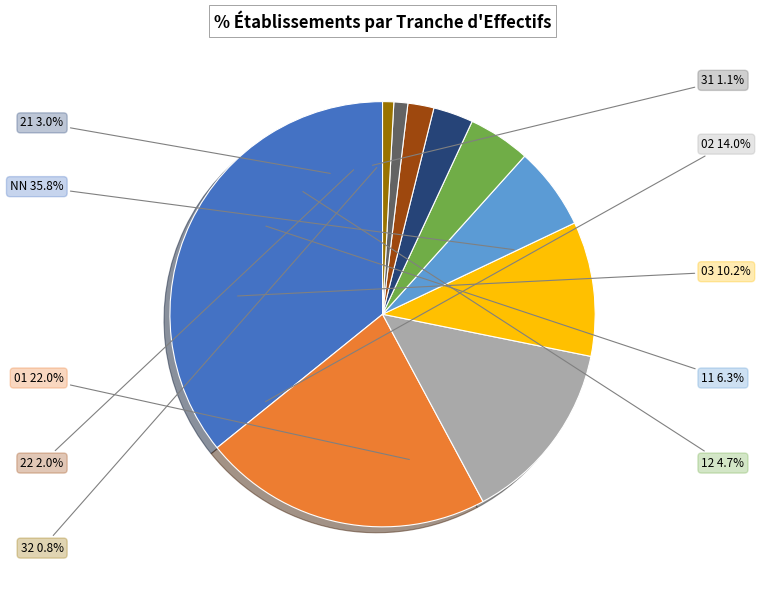

Is 32 the majority of the pie?

No